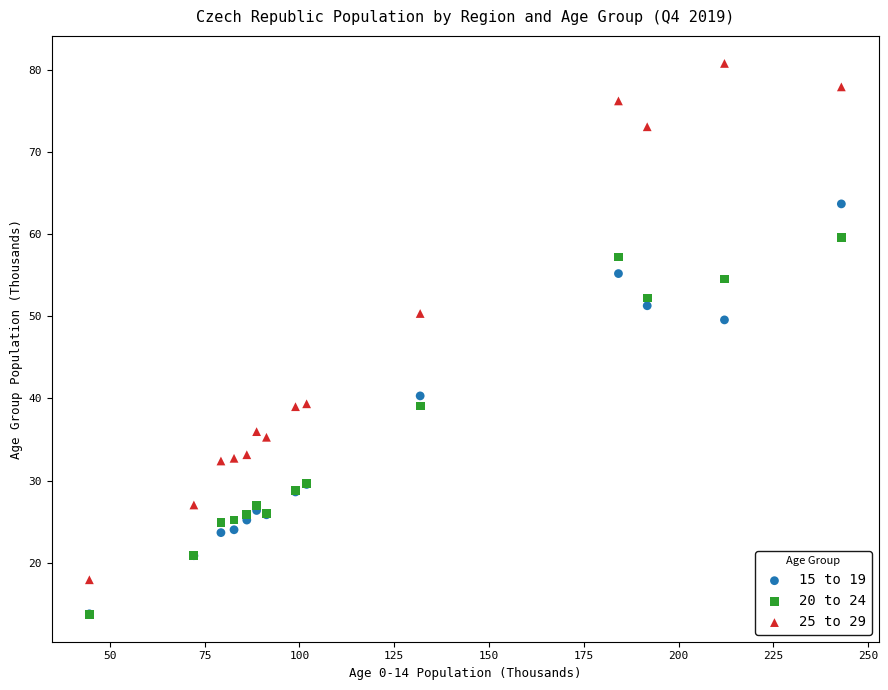

Across all series, what Y value is closest to 47?

49.6